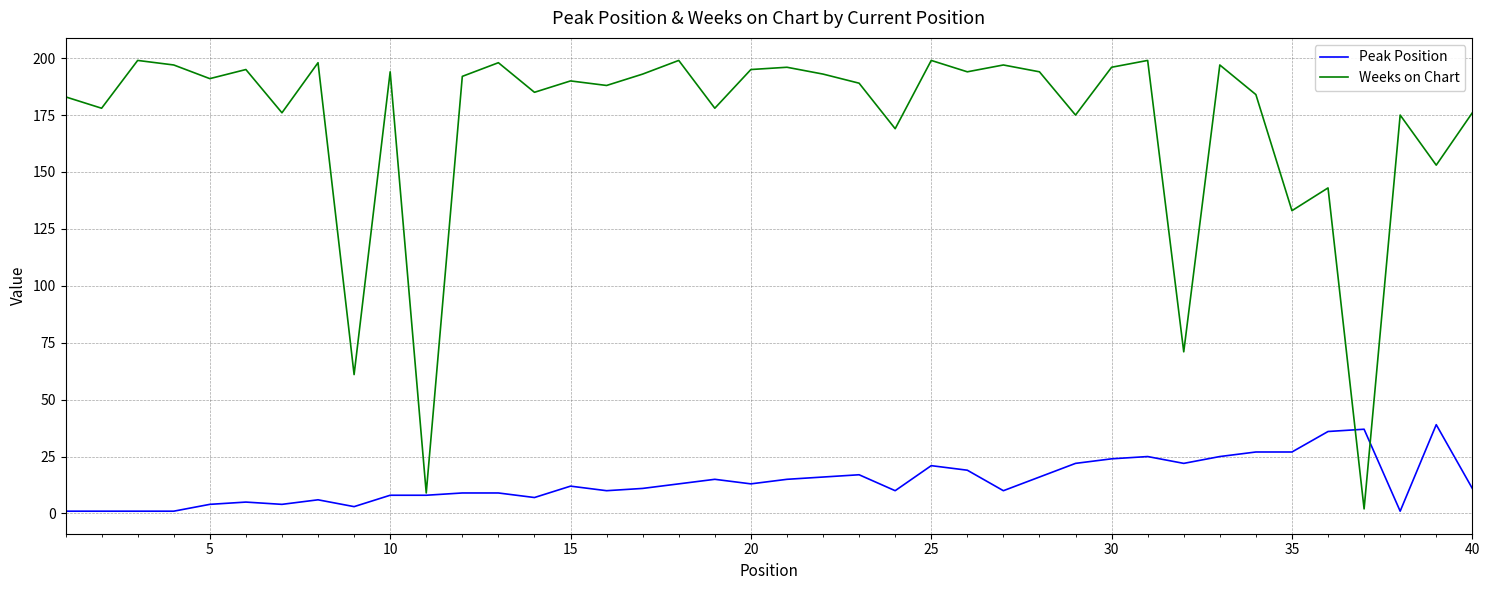

Rank the series by their average value, from lowest to highest.

Peak Position, Weeks on Chart